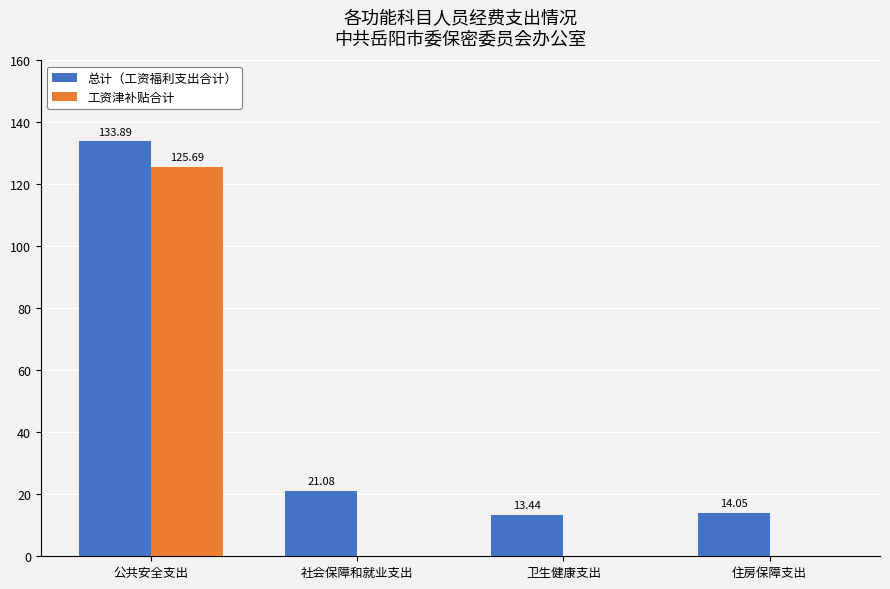

Which series has the widest spread of values?

工资津补贴合计